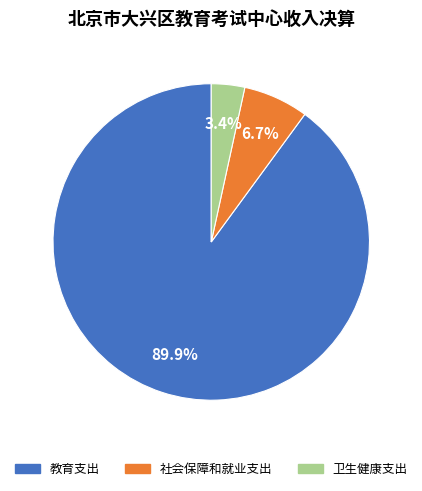

What is the smallest slice in the pie chart?

卫生健康支出